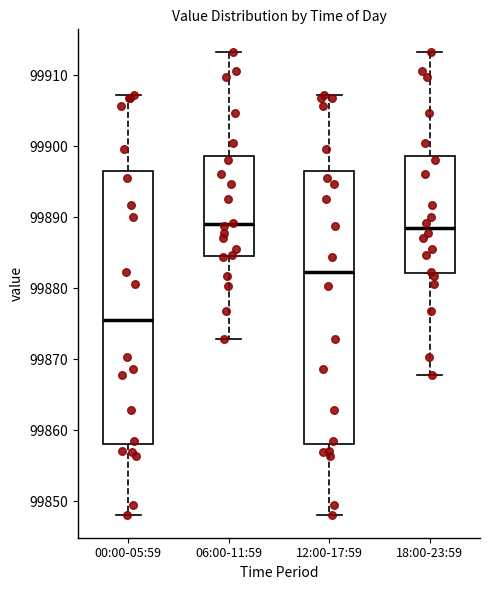

Reading left to right, transcribe this box plot: for each box, give where its median line is, the range the box spans, and where its two whiskers end, as read against the y-axis. The values are not printed on the chart, so give them approximately, as read against the axis.

00:00-05:59: median 99876, box 99858 to 99897, whiskers 99848 to 99907
06:00-11:59: median 99889, box 99885 to 99899, whiskers 99873 to 99913
12:00-17:59: median 99882, box 99858 to 99897, whiskers 99848 to 99907
18:00-23:59: median 99889, box 99882 to 99899, whiskers 99868 to 99913